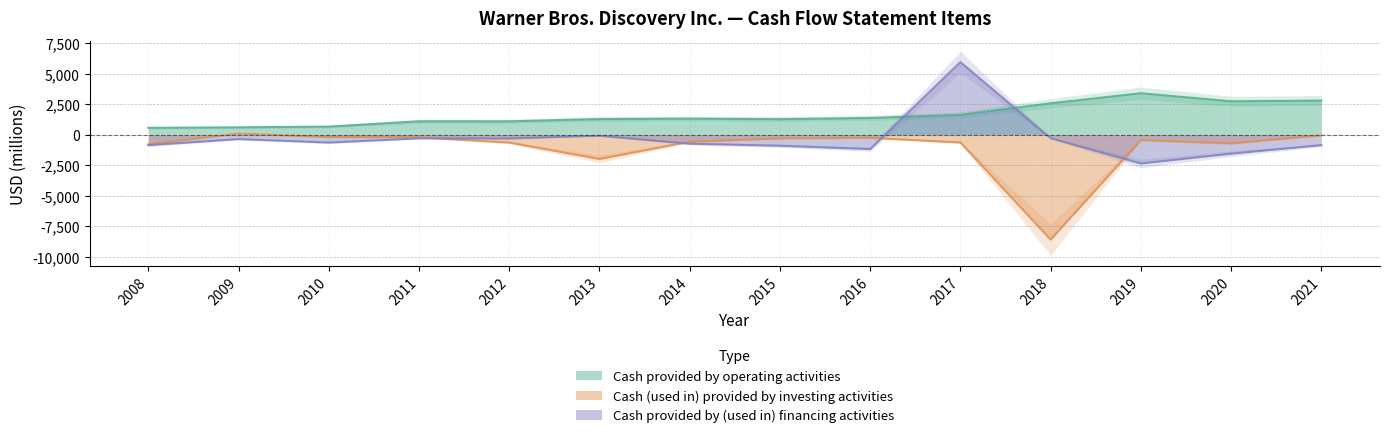

At which label does Cash provided by (used in) financing activities first exceed -641?

2009